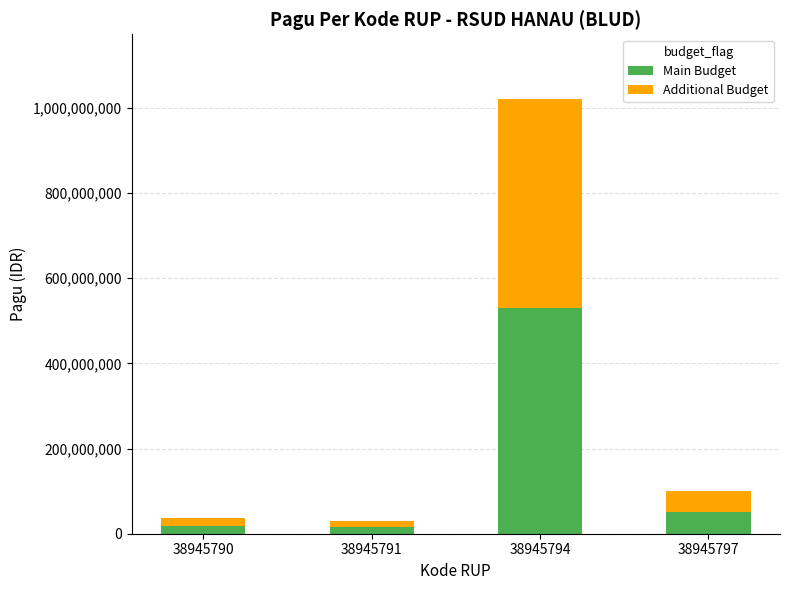

Is it true that Main Budget equals 14128841 at 38945797?

False